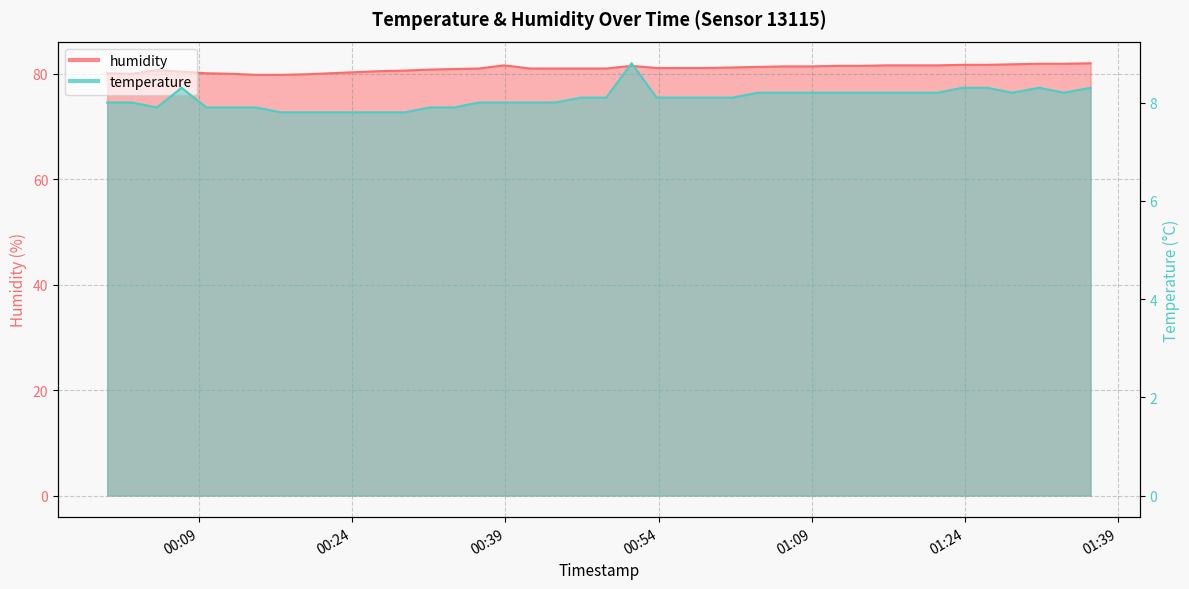

What is the minimum value for temperature?

7.8